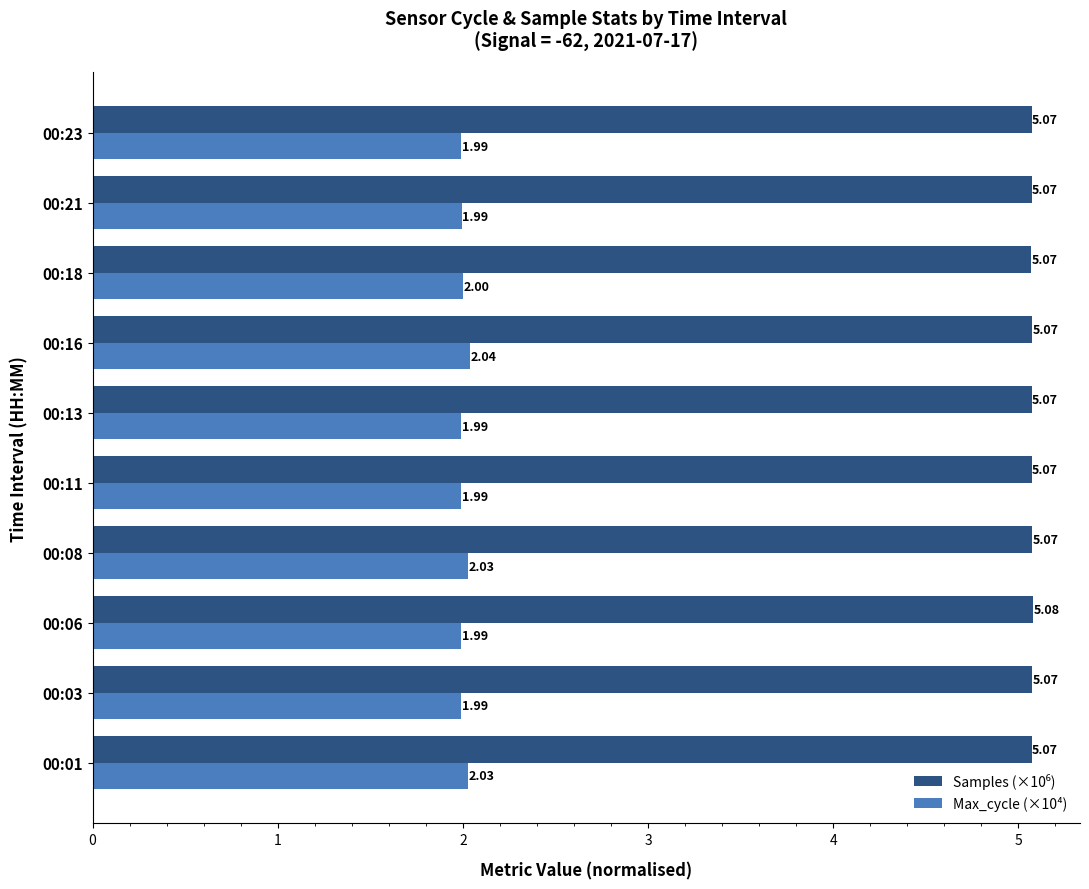

Which series has the largest range (max minus min)?

Max_cycle (×10⁴)